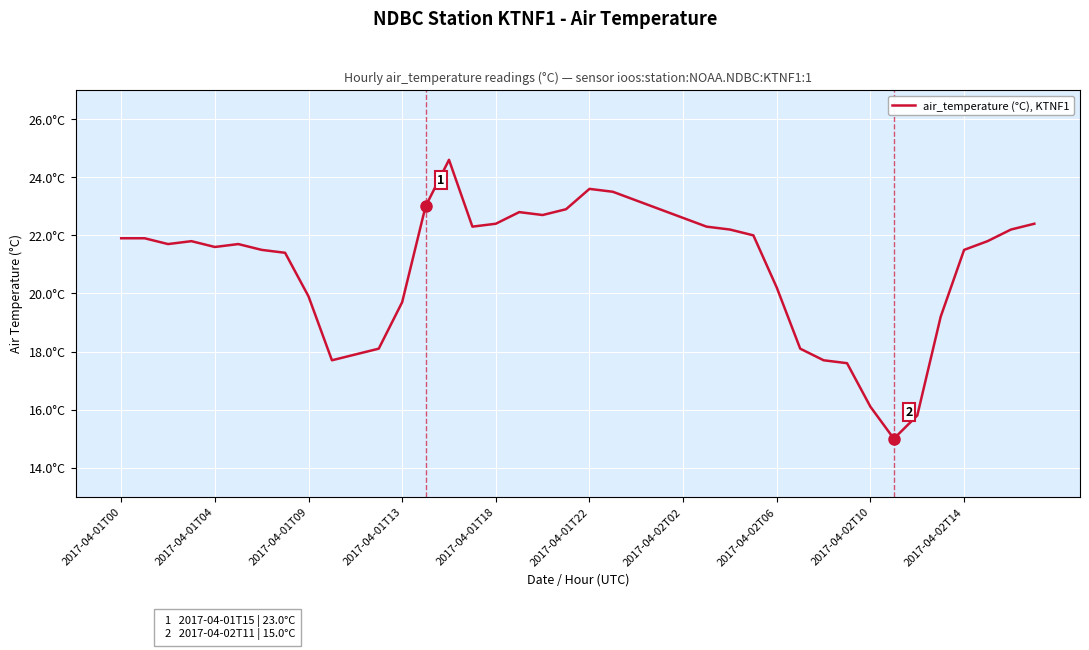

Does the chart have visible grid lines?

Yes